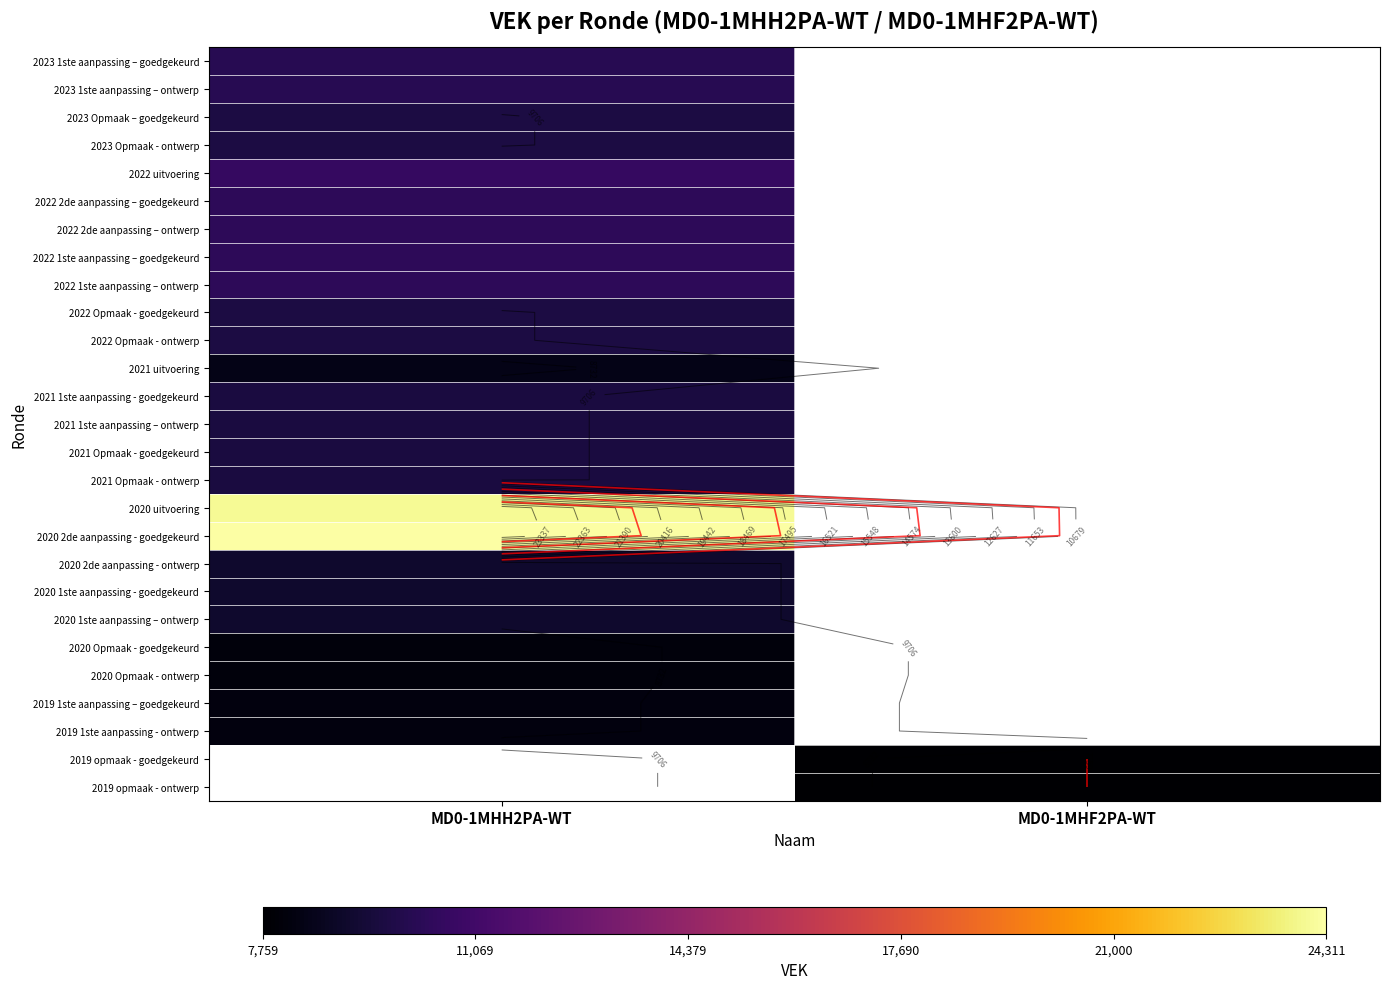

At which label is 2020 Opmaak - ontwerp closest to 8099?

MD0-1MHH2PA-WT